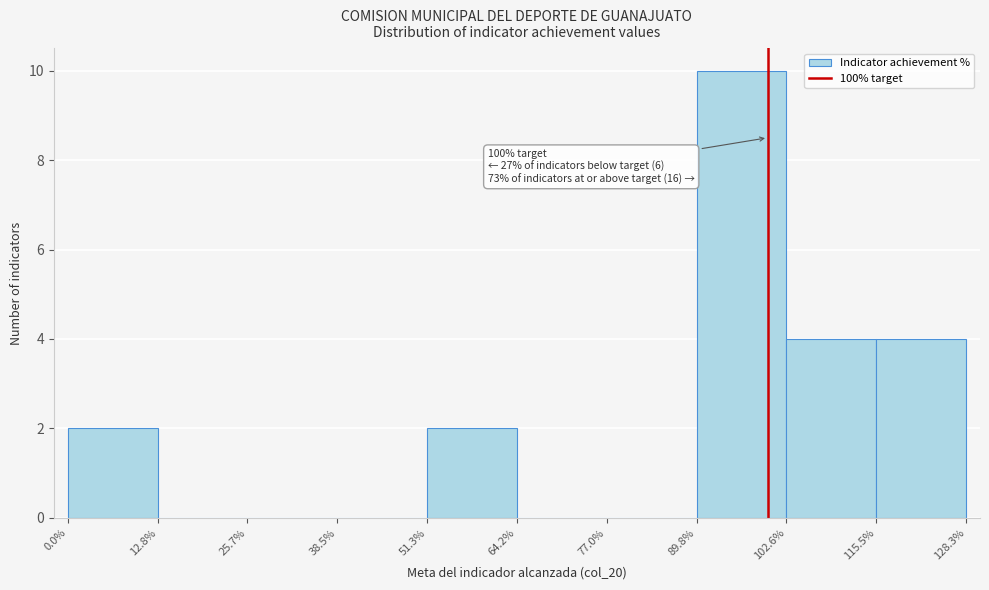

Which range on the x-axis has the tallest bar?

89.8% to 102.6%